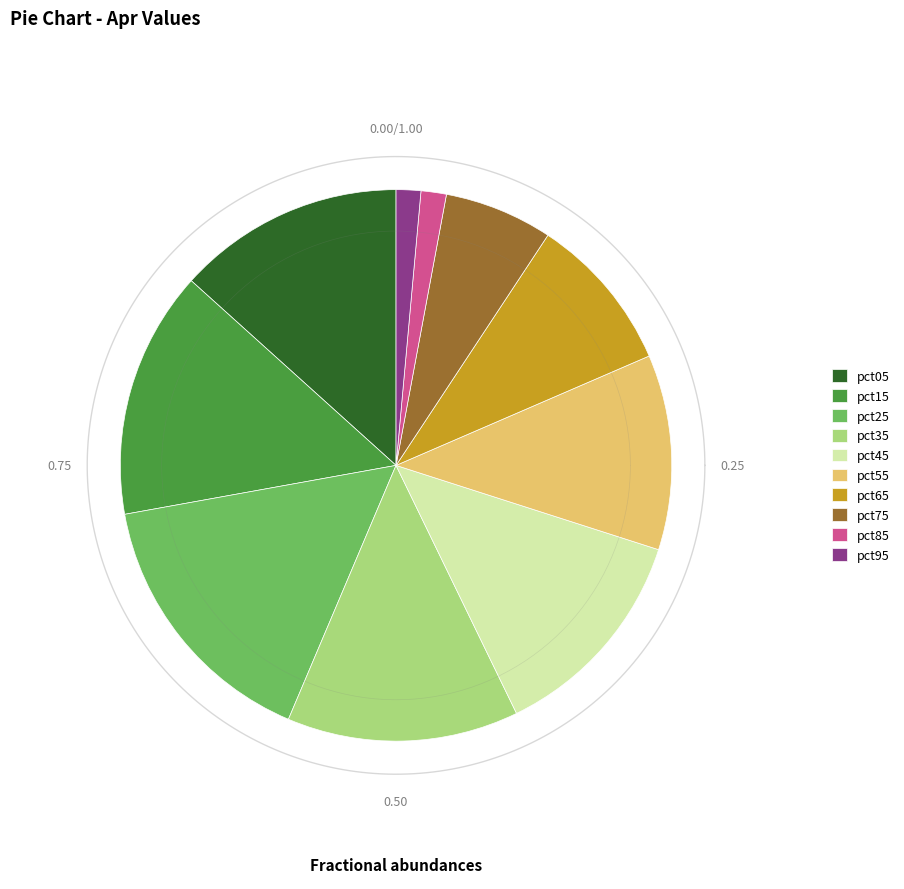

To the nearest percent, what percentage of the pie is pct45?

13%